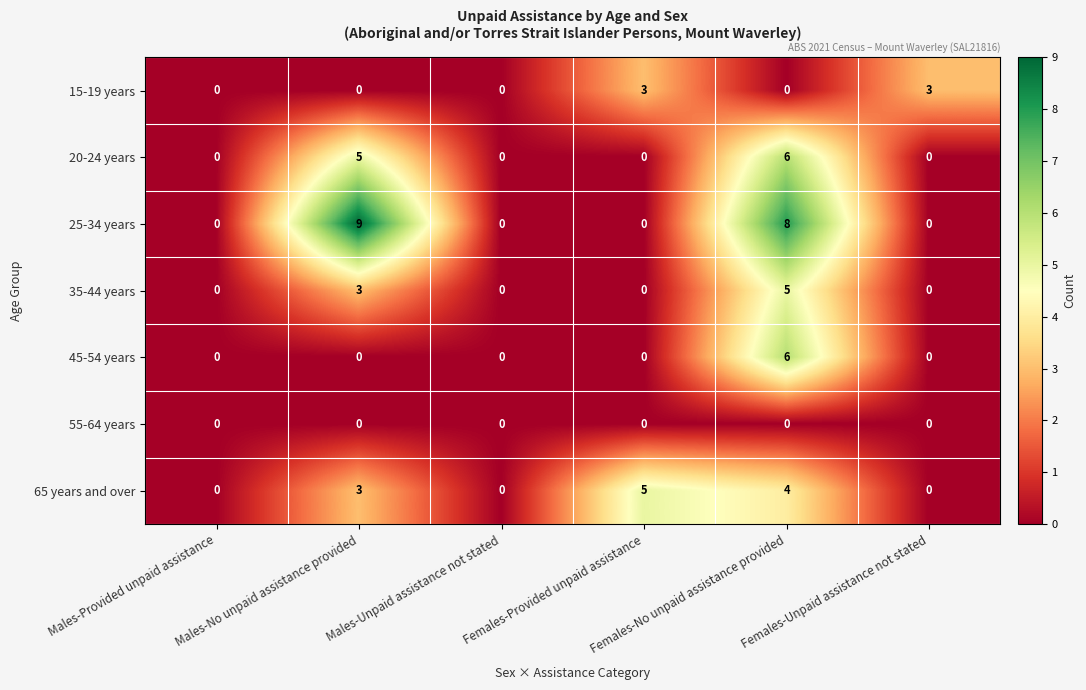

What is the total value across all series at Females-No unpaid assistance provided?

29